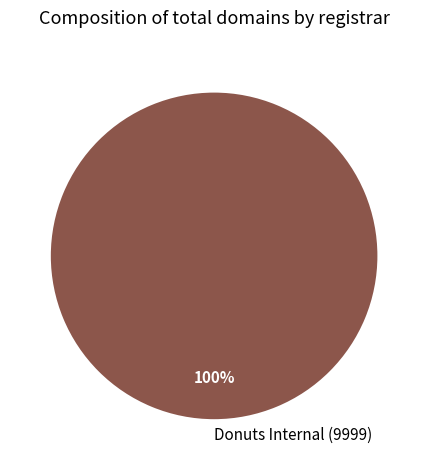

Rank the categories by value from lowest to highest.

Donuts Internal (9999)